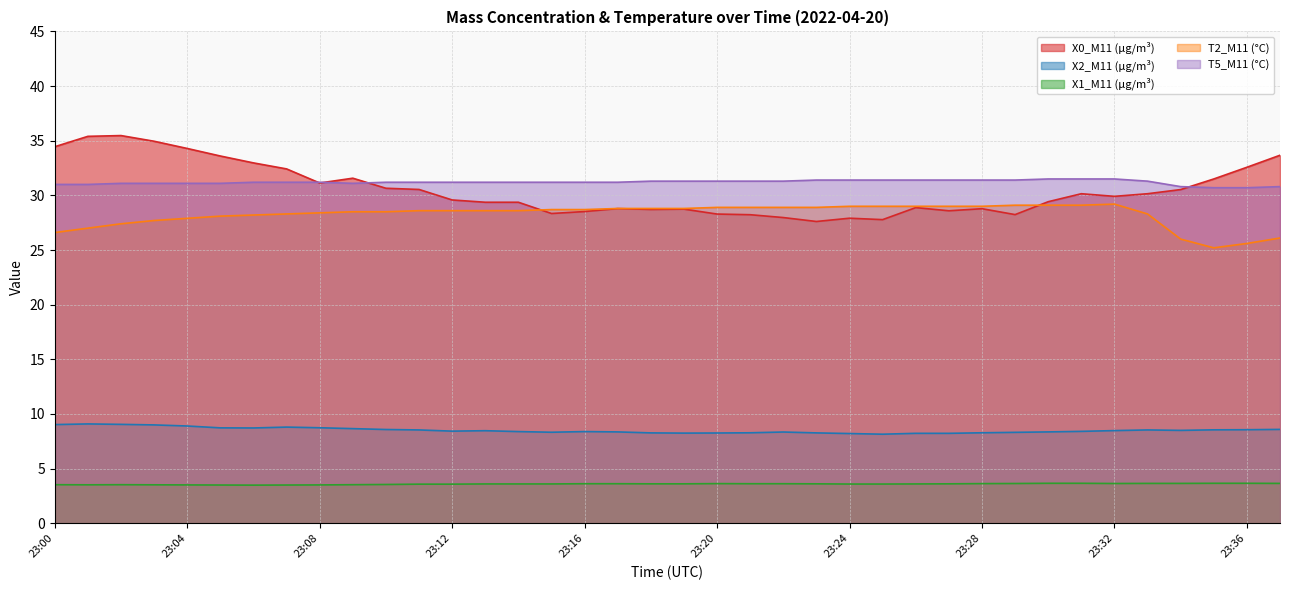

Reading right to left, extract all data points from this chart.

X0_M11 (μg/m³): 33.7	32.6	31.5	30.5	30.1	29.9	30.1	29.4	28.2	28.8	28.6	28.9	27.8	27.9	27.6	28.0	28.2	28.3	28.7	28.7	28.8	28.5	28.3	29.4	29.4	29.6	30.5	30.6	31.6	31.1	32.4	33.0	33.6	34.3	35.0	35.5	35.4	34.5
X2_M11 (μg/m³): 8.6	8.6	8.6	8.5	8.5	8.5	8.4	8.4	8.3	8.3	8.2	8.2	8.2	8.2	8.3	8.3	8.3	8.3	8.2	8.3	8.4	8.4	8.3	8.4	8.5	8.4	8.5	8.6	8.7	8.7	8.8	8.7	8.7	8.9	9.0	9.1	9.1	9.0
X1_M11 (μg/m³): 3.6	3.7	3.7	3.6	3.6	3.6	3.7	3.7	3.6	3.6	3.6	3.6	3.6	3.6	3.6	3.6	3.6	3.6	3.6	3.6	3.6	3.6	3.6	3.6	3.6	3.6	3.6	3.5	3.5	3.5	3.5	3.5	3.5	3.5	3.5	3.5	3.5	3.5
T2_M11 (°C): 26.1	25.6	25.2	26.0	28.3	29.2	29.1	29.1	29.1	29.0	29.0	29.0	29.0	29.0	28.9	28.9	28.9	28.9	28.8	28.8	28.8	28.7	28.7	28.6	28.6	28.6	28.6	28.5	28.5	28.4	28.3	28.2	28.1	27.9	27.7	27.4	27.0	26.6
T5_M11 (°C): 30.8	30.7	30.7	30.8	31.3	31.5	31.5	31.5	31.4	31.4	31.4	31.4	31.4	31.4	31.4	31.3	31.3	31.3	31.3	31.3	31.2	31.2	31.2	31.2	31.2	31.2	31.2	31.2	31.1	31.2	31.2	31.2	31.1	31.1	31.1	31.1	31.0	31.0